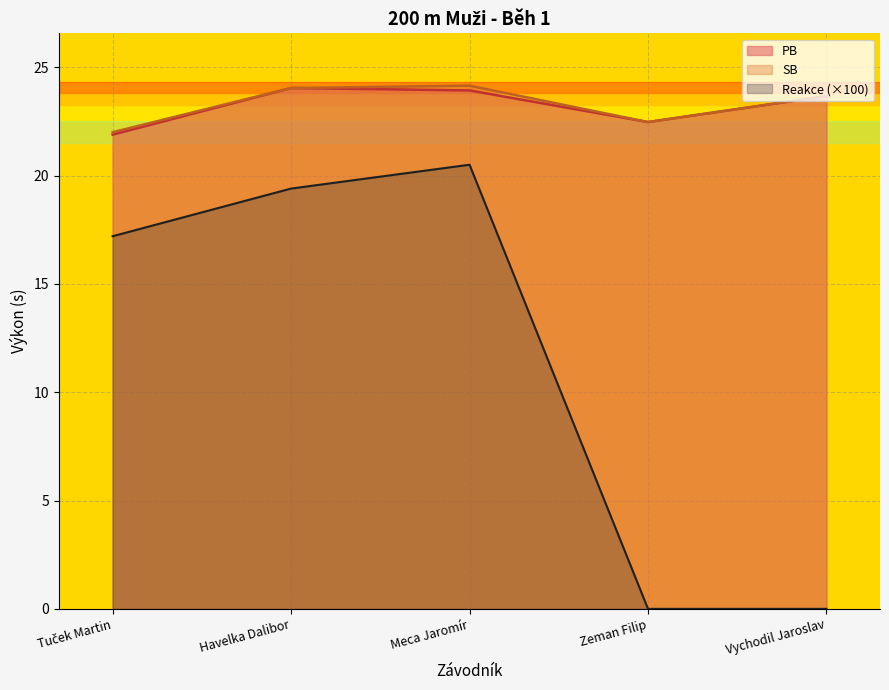

Reading left to right, extract all data points from this chart.

PB: 21.9	24.0	23.9	22.5	23.7
SB: 22.0	24.0	24.1	22.5	23.7
Reakce: 17.2	19.4	20.5	0.0	0.0